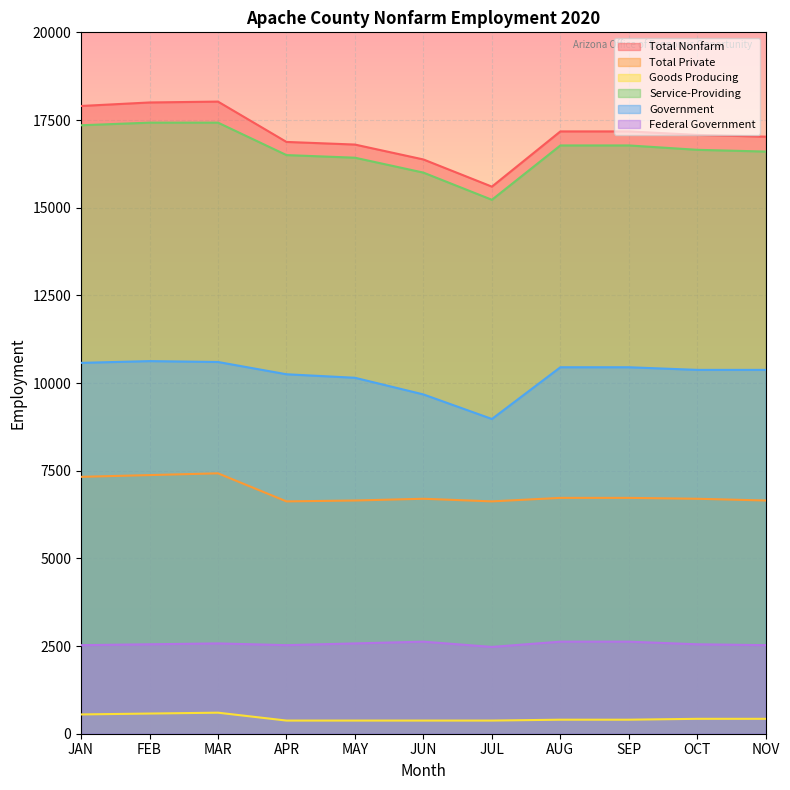

List the series in order of their peak value, lowest first.

Goods Producing, Federal Government, Total Private, Government, Service-Providing, Total Nonfarm